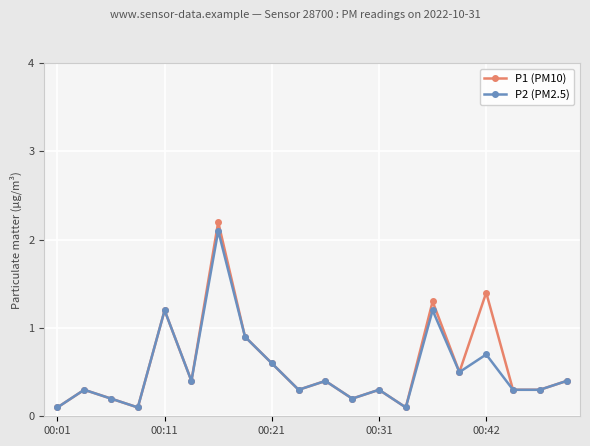

Reading left to right, list all the values displayed in this chart.

P1 (PM10): 0.1	0.3	0.2	0.1	1.2	0.4	2.2	0.9	0.6	0.3	0.4	0.2	0.3	0.1	1.3	0.5	1.4	0.3	0.3	0.4
P2 (PM2.5): 0.1	0.3	0.2	0.1	1.2	0.4	2.1	0.9	0.6	0.3	0.4	0.2	0.3	0.1	1.2	0.5	0.7	0.3	0.3	0.4